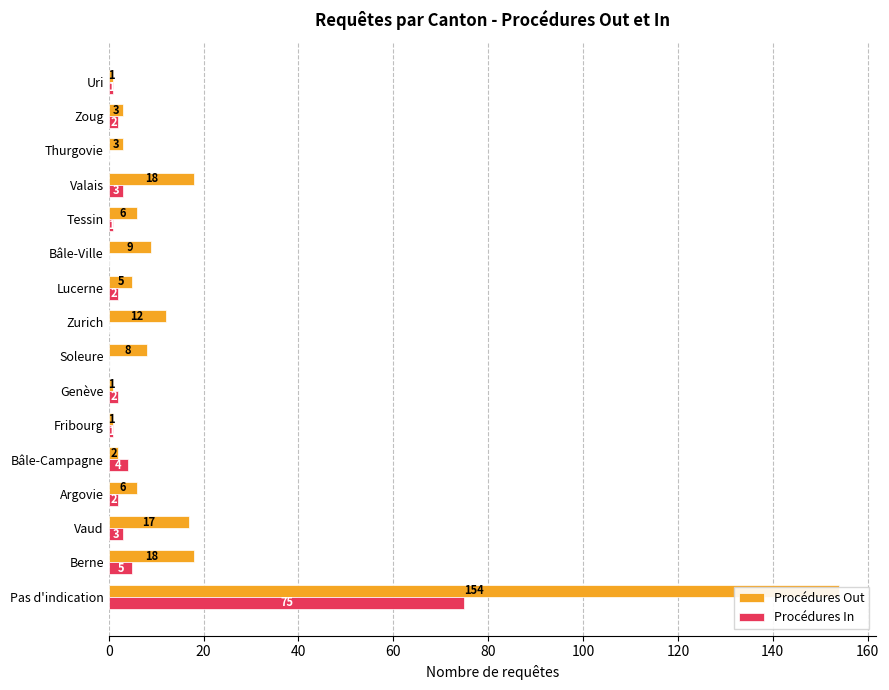

Which series has the largest total across all categories?

Procédures Out